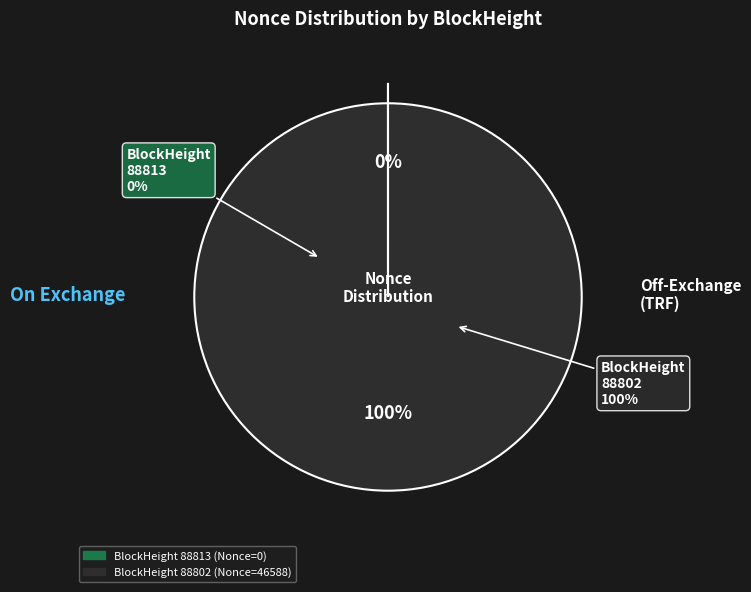

Count the number of slices in the pie.

2